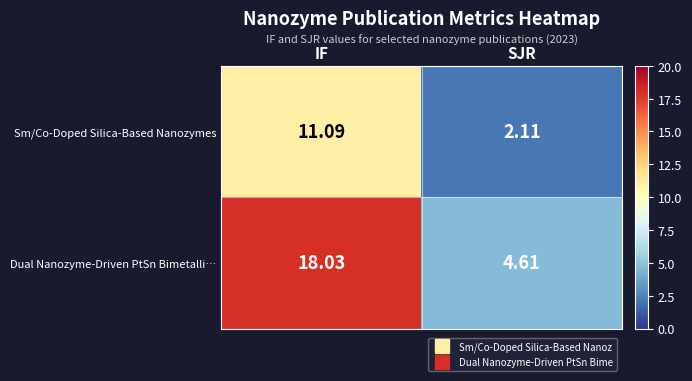

Which series has the largest total across all categories?

Dual Nanozyme-Driven PtSn Bimetalli…